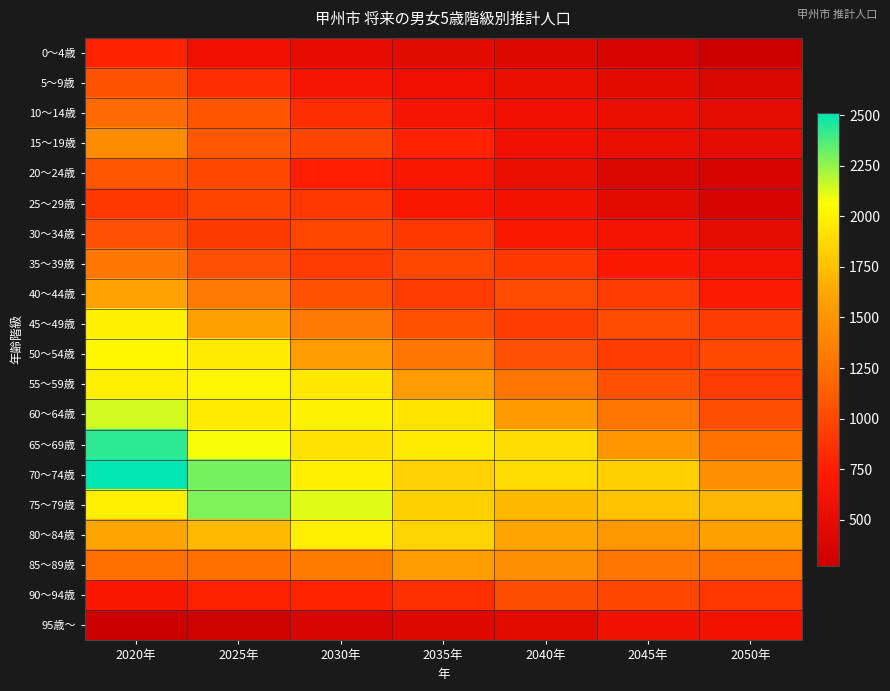

Reading right to left, extract all data points from this chart.

0～4歳: 2050年=295	2045年=363	2040年=431	2035年=476	2030年=513	2025年=578	2020年=764
5～9歳: 2050年=407	2045年=482	2040年=532	2035年=571	2030年=638	2025年=836	2020年=1061
10～14歳: 2050年=491	2045年=541	2040年=580	2035年=649	2030年=847	2025年=1070	2020年=1207
15～19歳: 2050年=491	2045年=527	2040年=589	2035年=769	2030年=971	2025年=1095	2020年=1432
20～24歳: 2050年=366	2045年=409	2040年=533	2035年=672	2030年=756	2025年=991	2020年=1082
25～29歳: 2050年=375	2045年=485	2040年=607	2035年=684	2030年=891	2025年=976	2020年=902
30～34歳: 2050年=496	2045年=617	2040年=691	2035年=897	2030年=984	2025年=909	2020年=1037
35～39歳: 2050年=626	2045年=697	2040年=904	2035年=993	2030年=914	2025年=1039	2020年=1295
40～44歳: 2050年=711	2045年=920	2040年=1011	2035年=929	2030年=1052	2025年=1309	2020年=1588
45～49歳: 2050年=920	2045年=1011	2040年=927	2035年=1048	2030年=1302	2025年=1577	2020年=1983
50～54歳: 2050年=1004	2045年=920	2040年=1039	2035年=1290	2030年=1559	2025年=1962	2020年=2026
55～59歳: 2050年=919	2045年=1035	2040年=1283	2035年=1549	2030年=1947	2025年=2014	2020年=1982
60～64歳: 2050年=1031	2045年=1277	2040年=1539	2035年=1933	2030年=1999	2025年=1965	2020年=2144
65～69歳: 2050年=1255	2045年=1508	2040年=1892	2035年=1958	2030年=1918	2025年=2078	2020年=2430
70～74歳: 2050年=1458	2045年=1824	2040年=1887	2035年=1842	2030年=1986	2025年=2304	2020年=2511
75～79歳: 2050年=1701	2045年=1761	2040年=1710	2035年=1833	2030年=2114	2025年=2284	2020年=1989
80～84歳: 2050年=1574	2045年=1517	2040年=1613	2035年=1846	2030年=1979	2025年=1717	2020年=1613
85～89歳: 2050年=1231	2045年=1291	2040年=1455	2035年=1546	2030年=1321	2025年=1235	2020年=1231
90～94歳: 2050年=891	2045年=980	2040年=1029	2035年=855	2030年=780	2025年=762	2020年=685
95歳～: 2050年=604	2045年=598	2040年=483	2035年=428	2030年=389	2025年=319	2020年=275